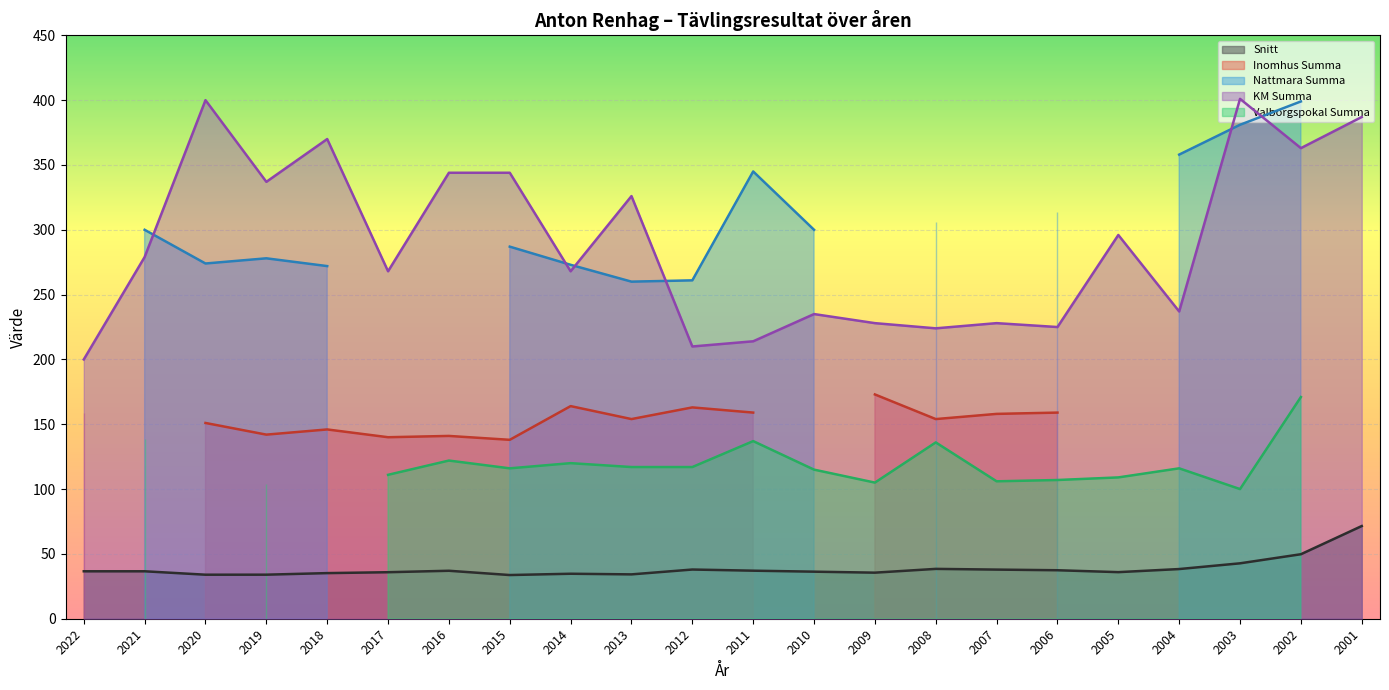

What is the maximum value for Snitt?

71.5